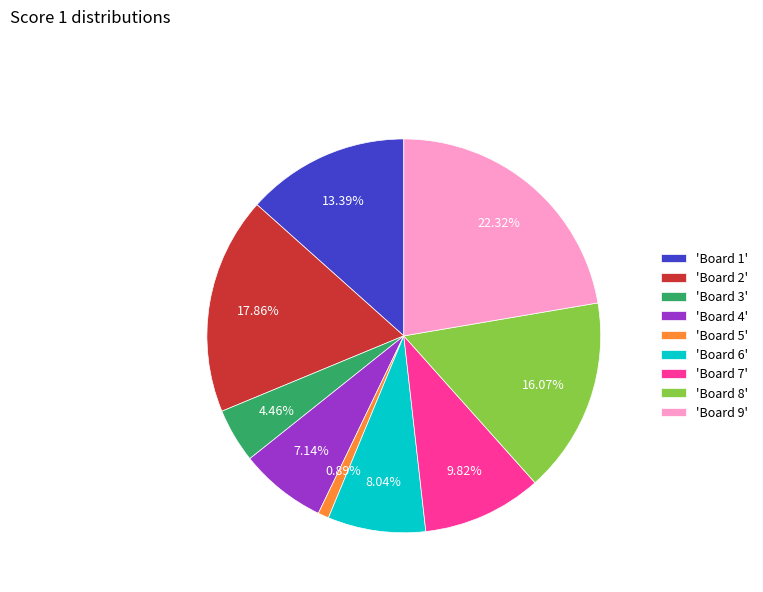

How many slices are in this pie chart?

9